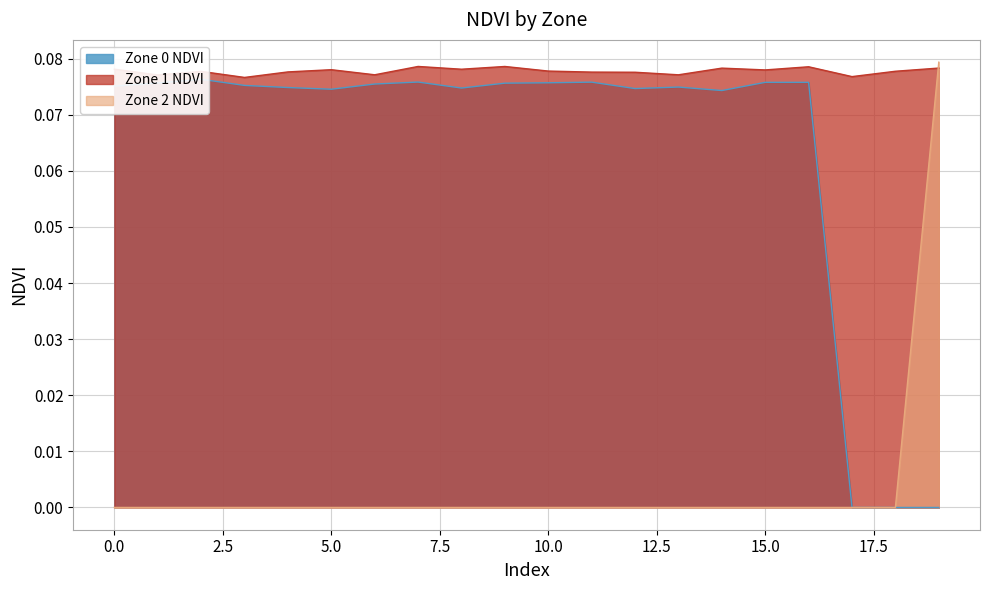

What is the difference between the maximum and minimum values in the Zone 2 NDVI series?

0.1